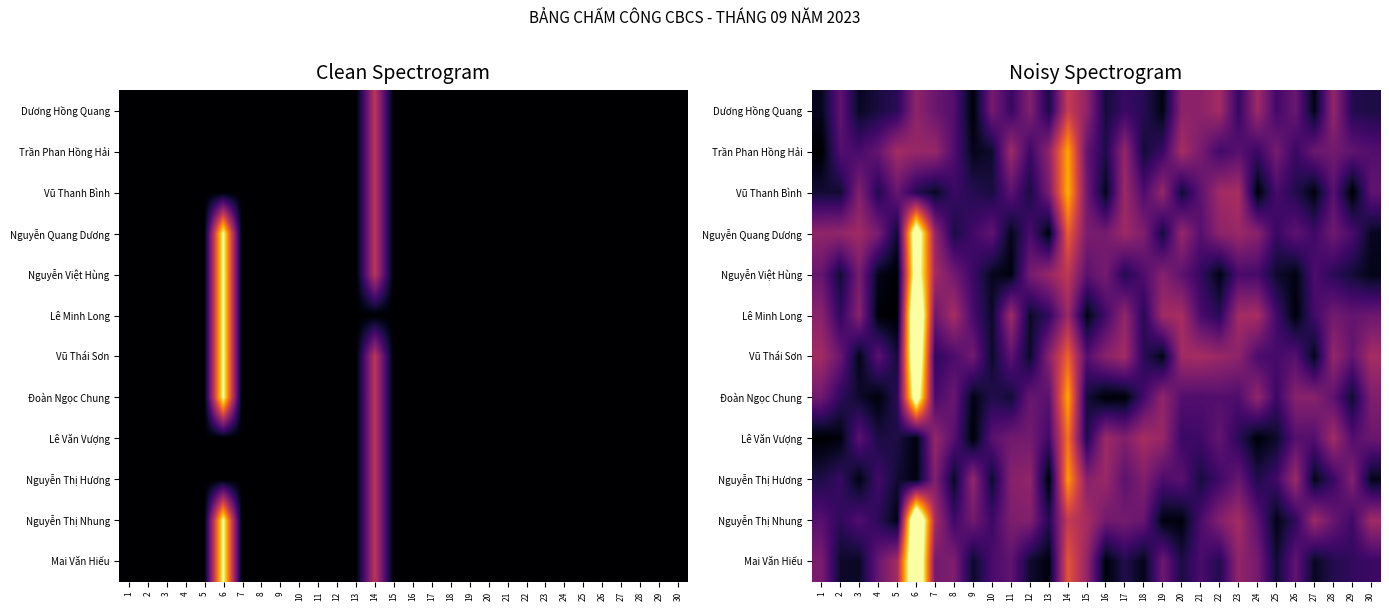

At which category is the sum across all series the highest?

6